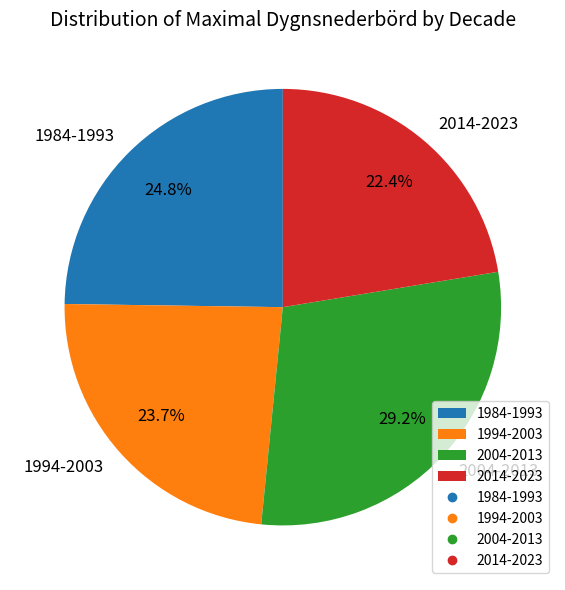

Combined, do 2014-2023 and 1994-2003 account for over 50%?

No